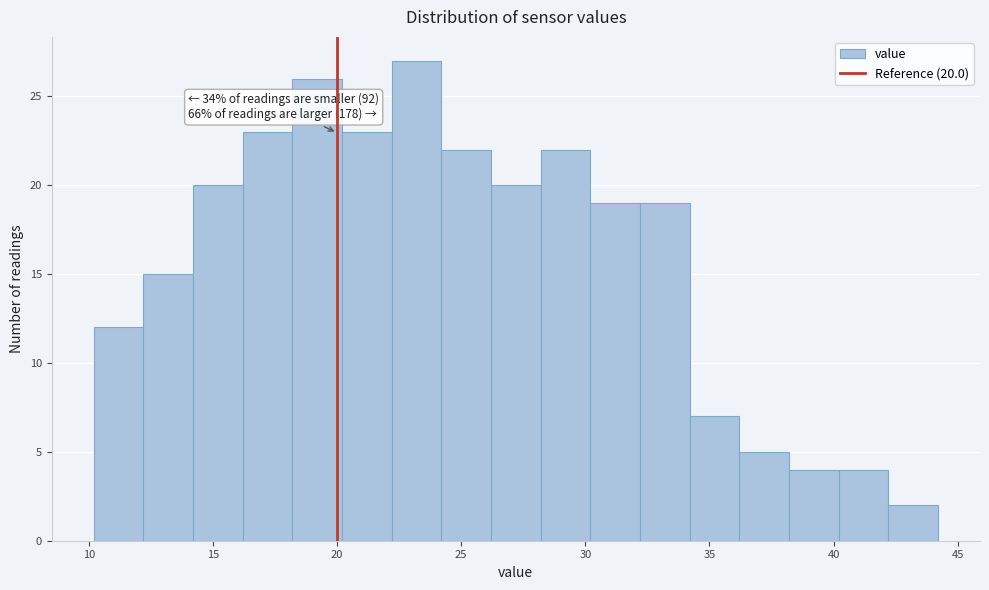

Which range on the x-axis has the tallest bar?

22.2 to 24.2